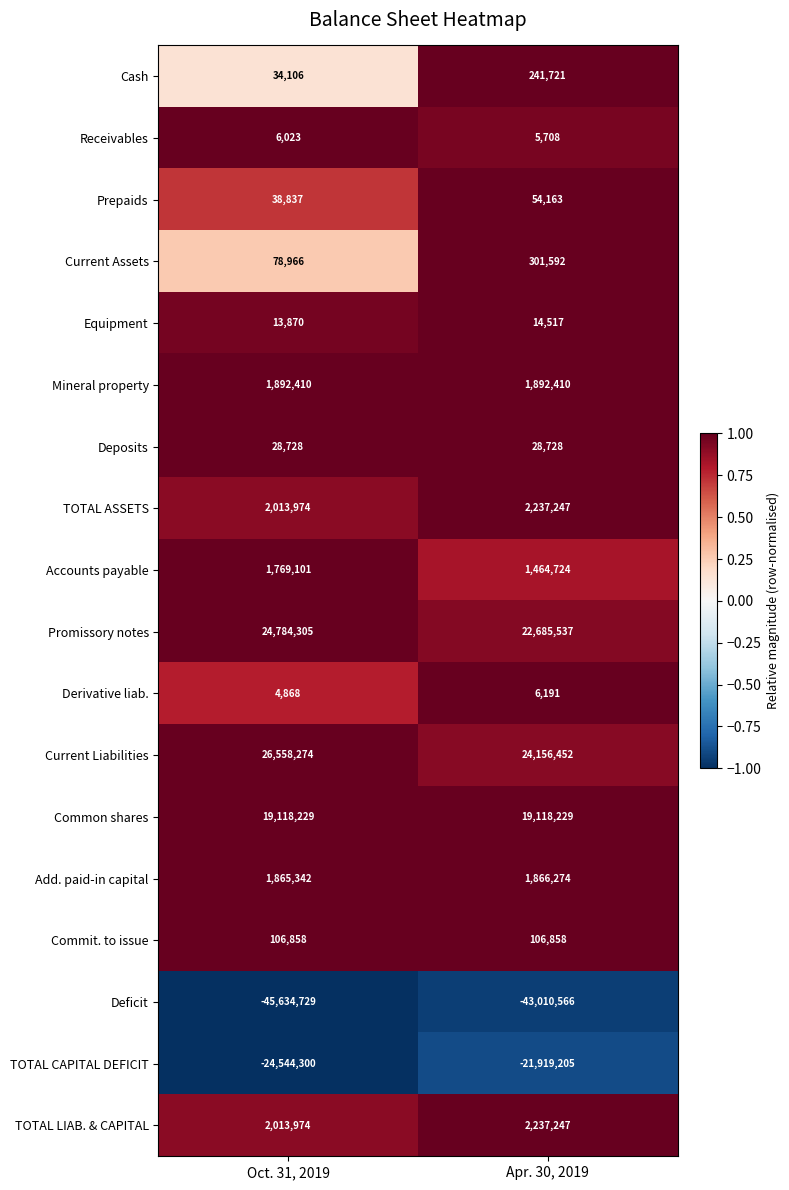

Which series has the widest spread of values?

TOTAL CAPITAL DEFICIT